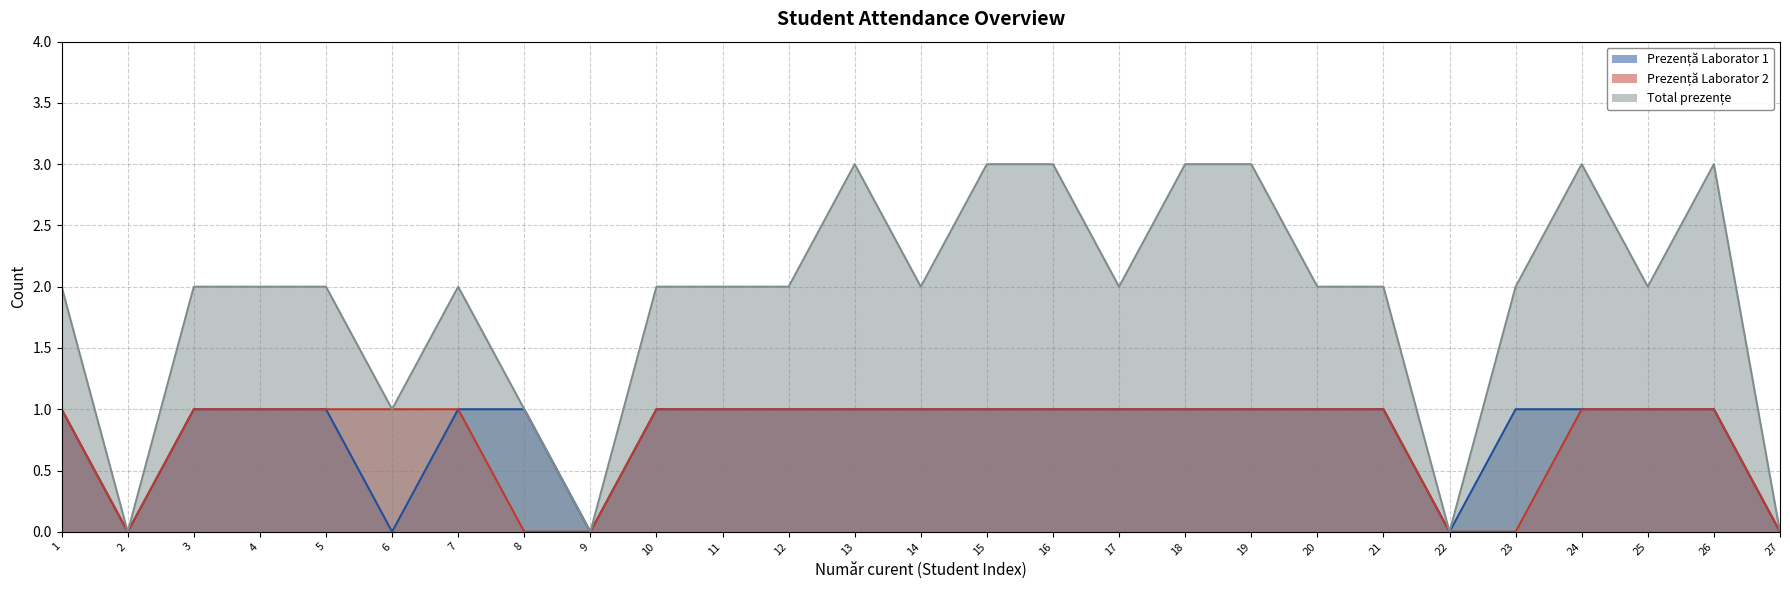

True or false: Prezență Laborator 1 and Total prezențe intersect in this chart.

False